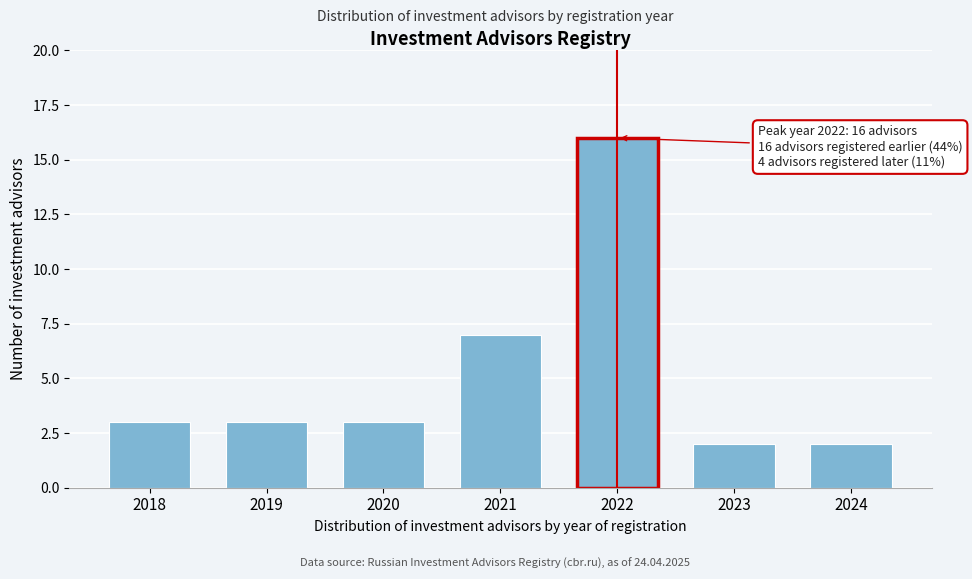

Reading left to right, extract all data points from this chart.

2018=3	2019=3	2020=3	2021=7	2022=16	2023=2	2024=2